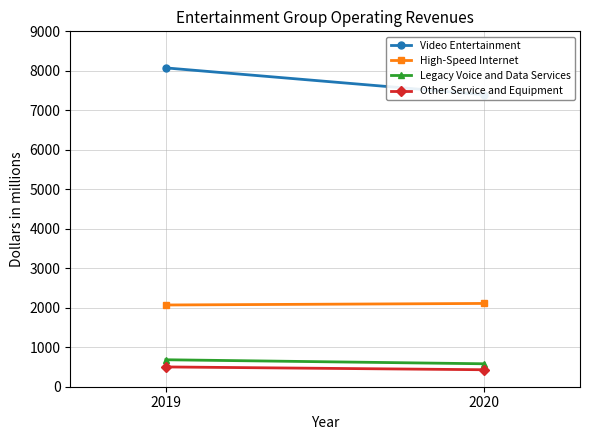

Which series has the largest total across all categories?

Video Entertainment